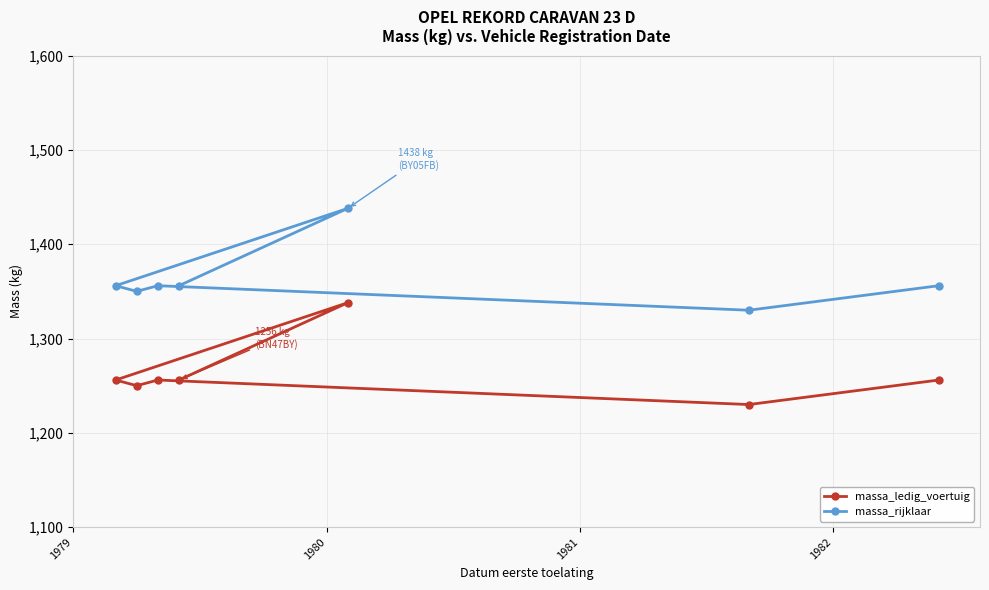

List the series in order of their peak value, lowest first.

massa_ledig_voertuig, massa_rijklaar